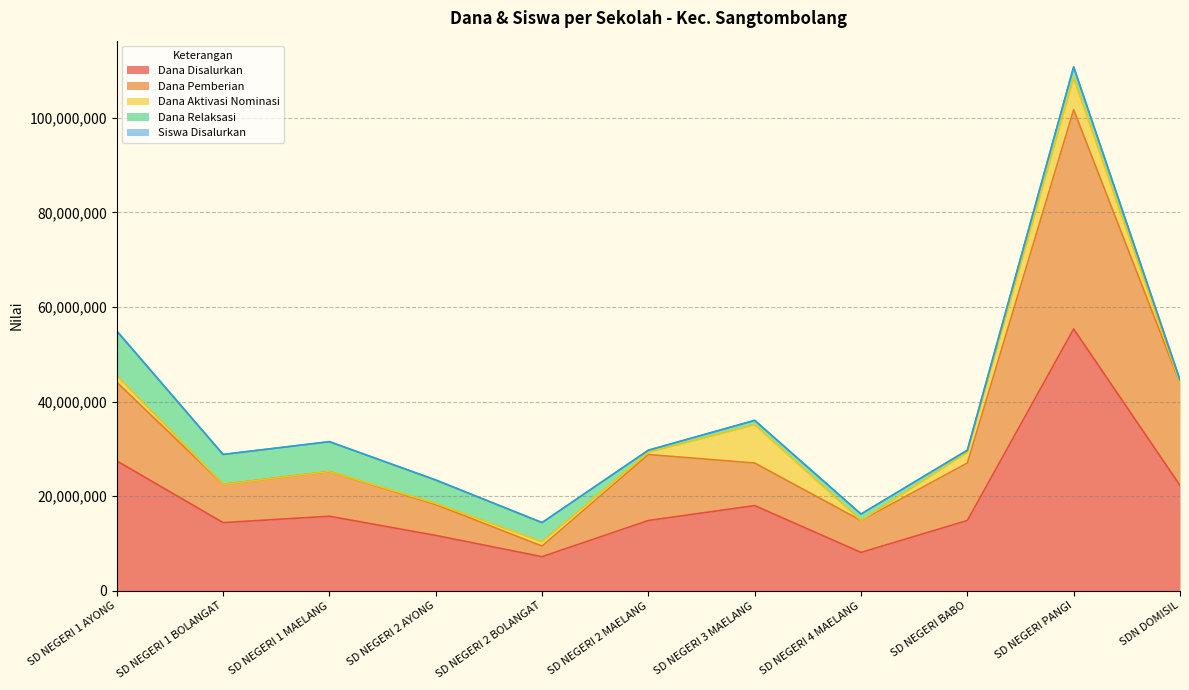

At which category is the sum across all series the highest?

SD NEGERI PANGI